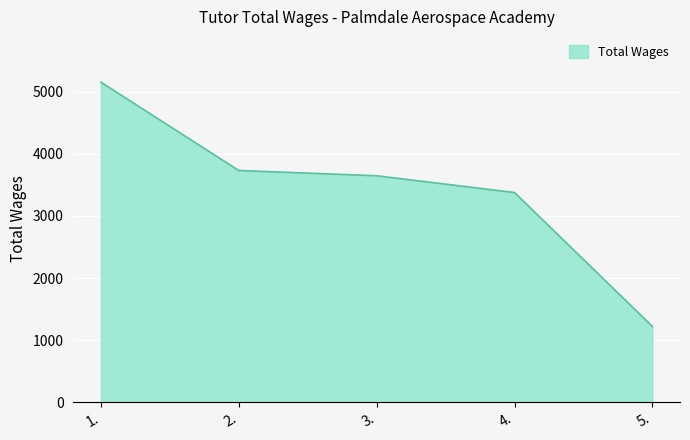

List the labels in order of value, smallest first.

5., 4., 3., 2., 1.